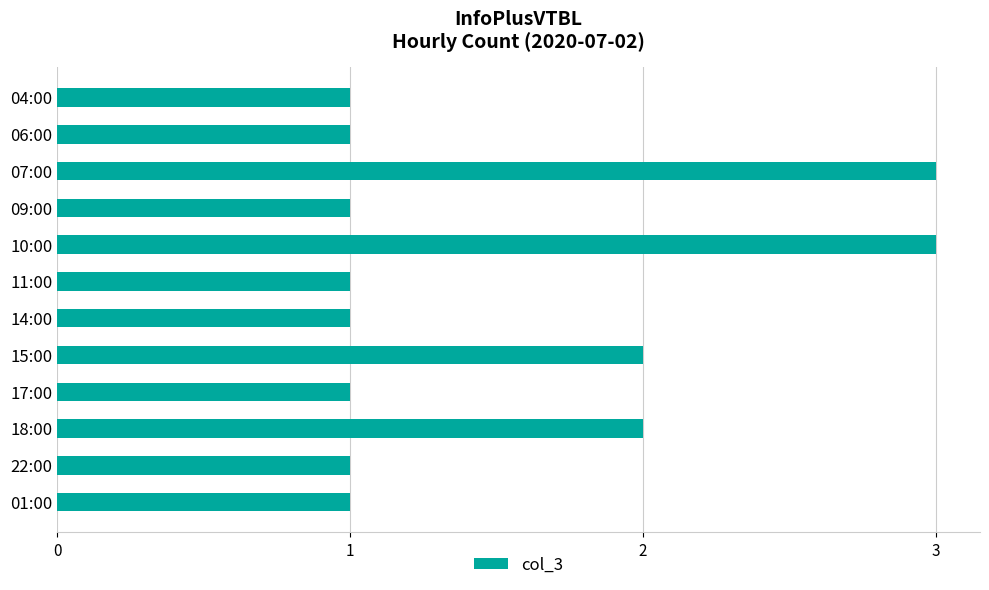

Reading top to bottom, transcribe all the data shown in this chart.

1	1	3	1	3	1	1	2	1	2	1	1